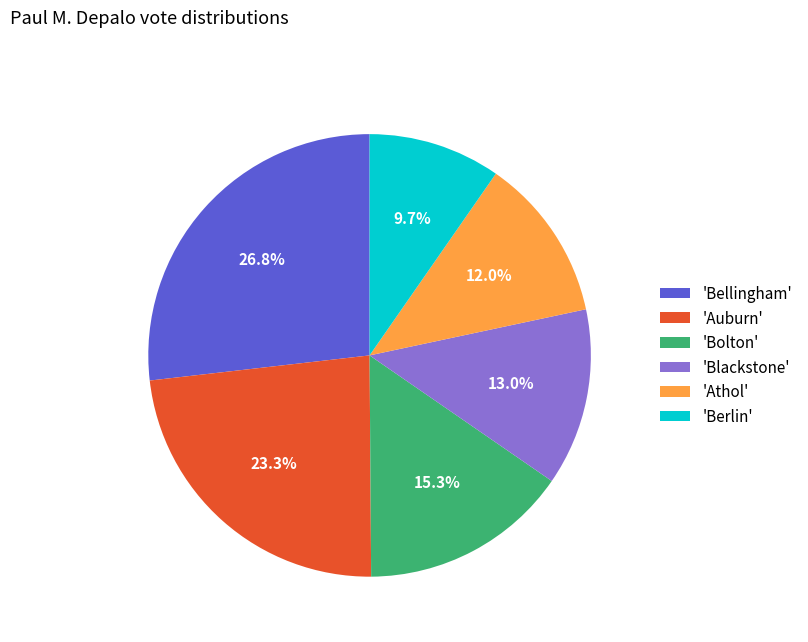

What percentage do 'Athol' and 'Auburn' together represent?

35.3%